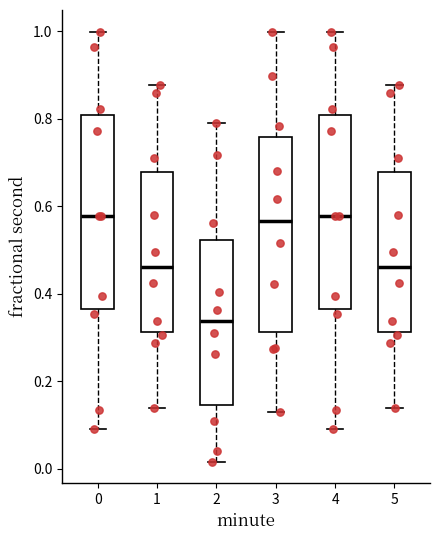

Reading left to right, read every box against the y-axis: the position of its median line, the range the box covers, and the ends of its whiskers. The values are not printed on the chart, so give them approximately, as read against the axis.

0: median 0.58, box 0.36 to 0.80, whiskers 0.10 to 1.00
1: median 0.46, box 0.32 to 0.68, whiskers 0.14 to 0.88
2: median 0.34, box 0.14 to 0.52, whiskers 0.02 to 0.78
3: median 0.56, box 0.32 to 0.76, whiskers 0.12 to 1.00
4: median 0.58, box 0.36 to 0.80, whiskers 0.10 to 1.00
5: median 0.46, box 0.32 to 0.68, whiskers 0.14 to 0.88